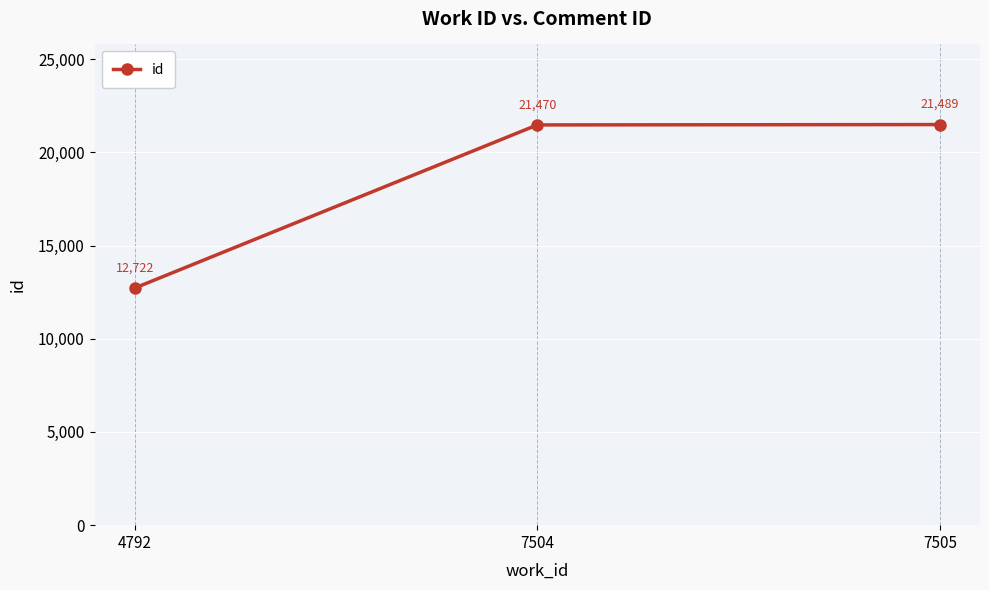

Is it true that the value at 7504 is 37251?

False